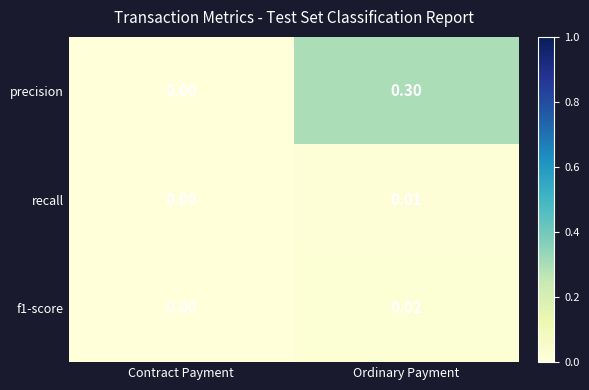

What is the maximum value shown in the chart?

0.3